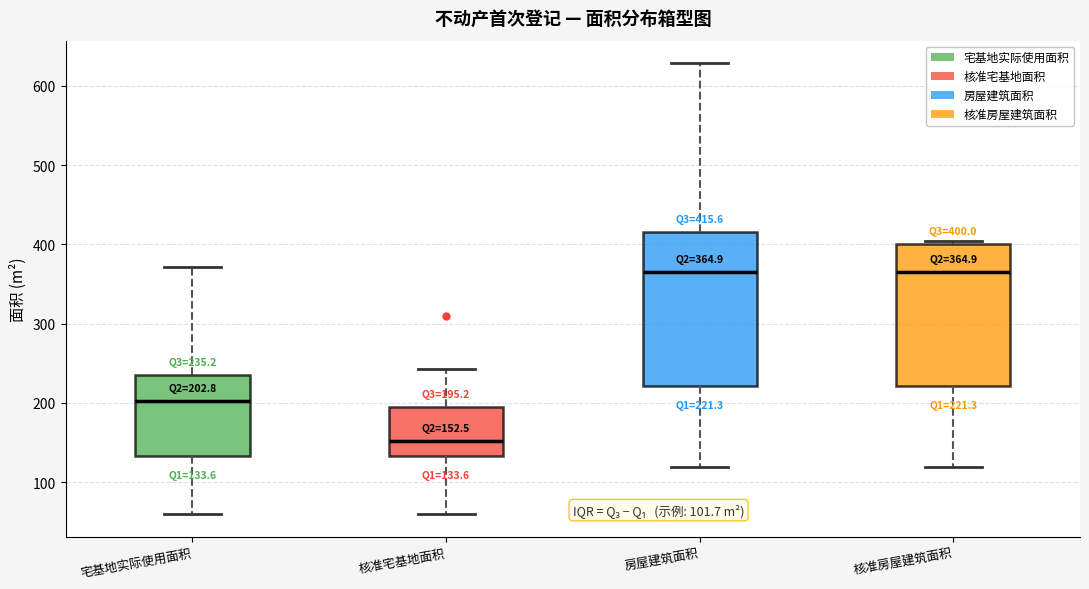

Which box's median line is the lowest?

核准宅基地面积